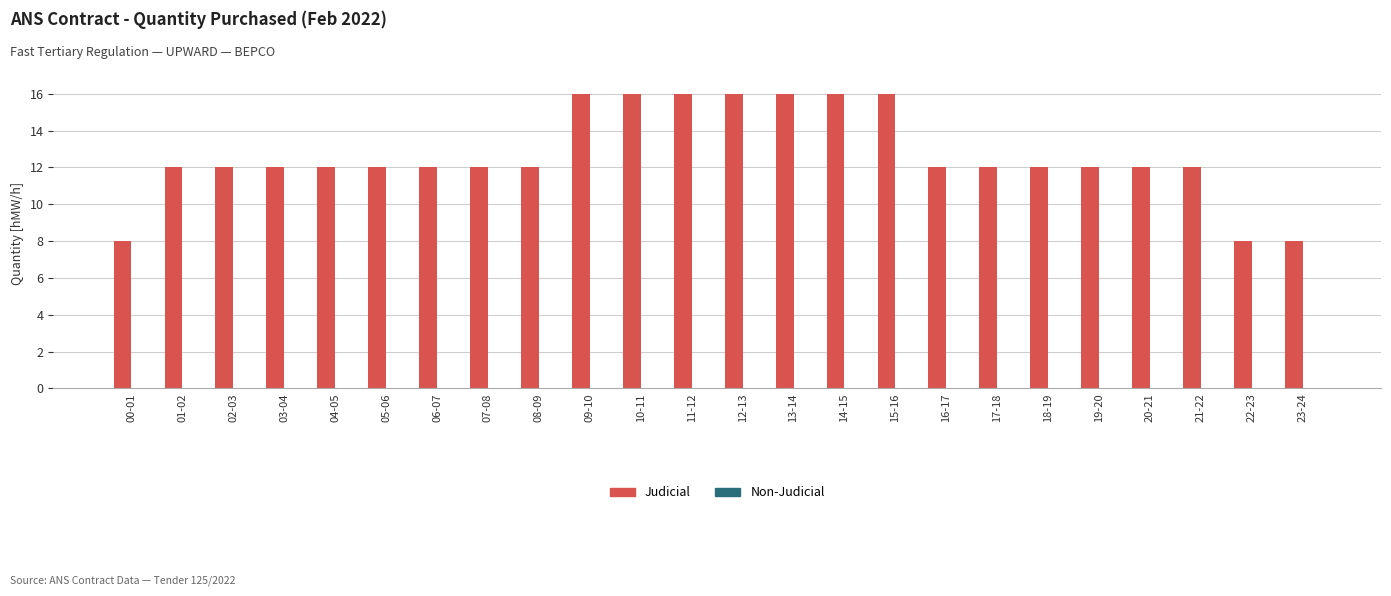

What is the label of the 24th bar from the right?

00-01